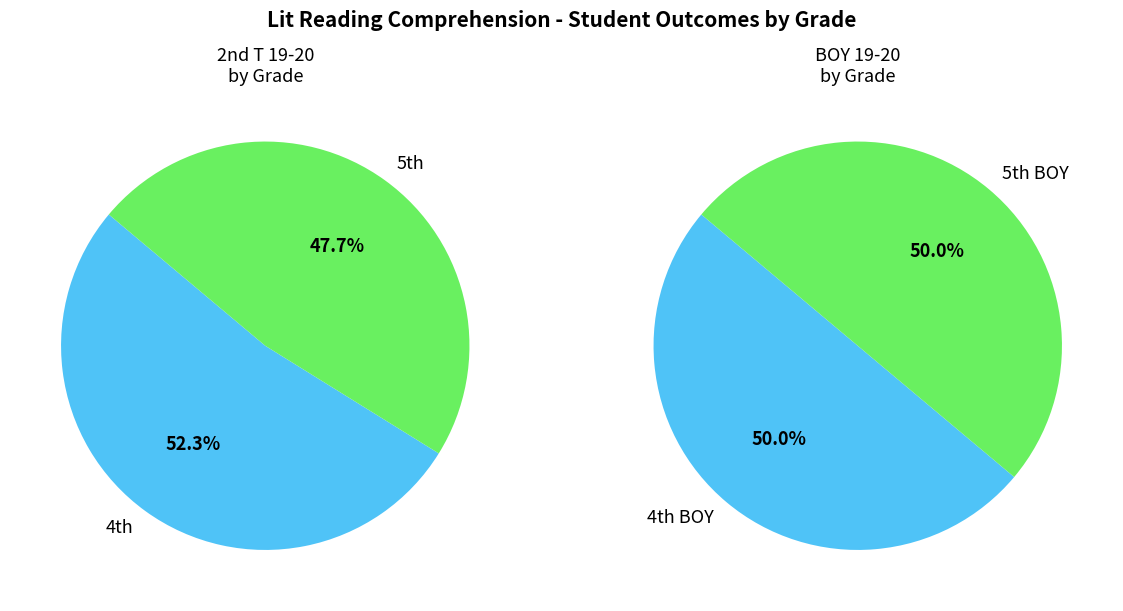

How many segments does this pie chart have?

2